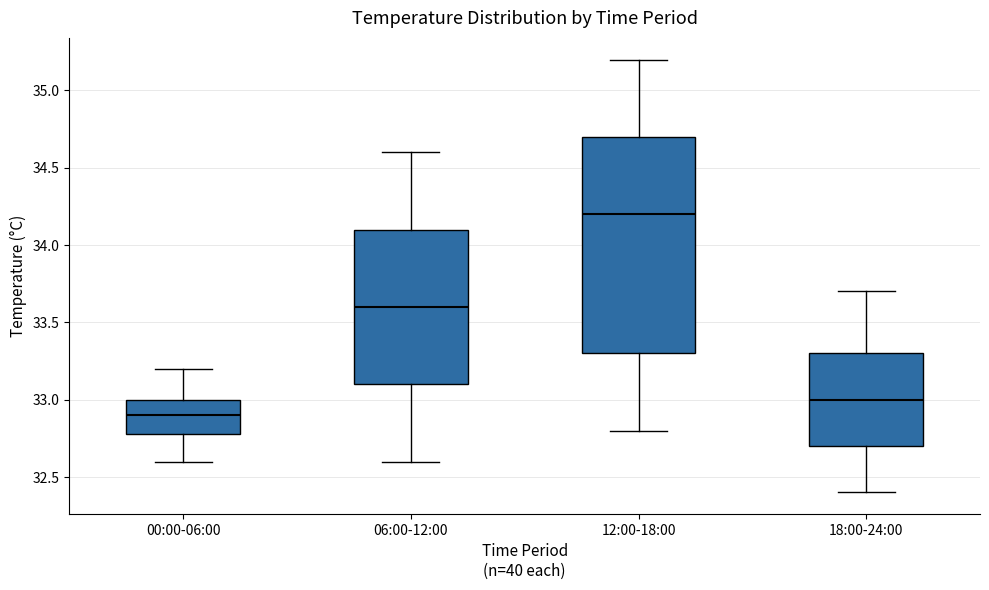

Reading left to right, read every box against the y-axis: the position of its median line, the range the box covers, and the ends of its whiskers. The values are not printed on the chart, so give them approximately, as read against the axis.

00:00-06:00: median 32.9, box 32.8 to 33.0, whiskers 32.6 to 33.2
06:00-12:00: median 33.6, box 33.1 to 34.1, whiskers 32.6 to 34.6
12:00-18:00: median 34.2, box 33.3 to 34.7, whiskers 32.8 to 35.2
18:00-24:00: median 33.0, box 32.7 to 33.3, whiskers 32.4 to 33.7